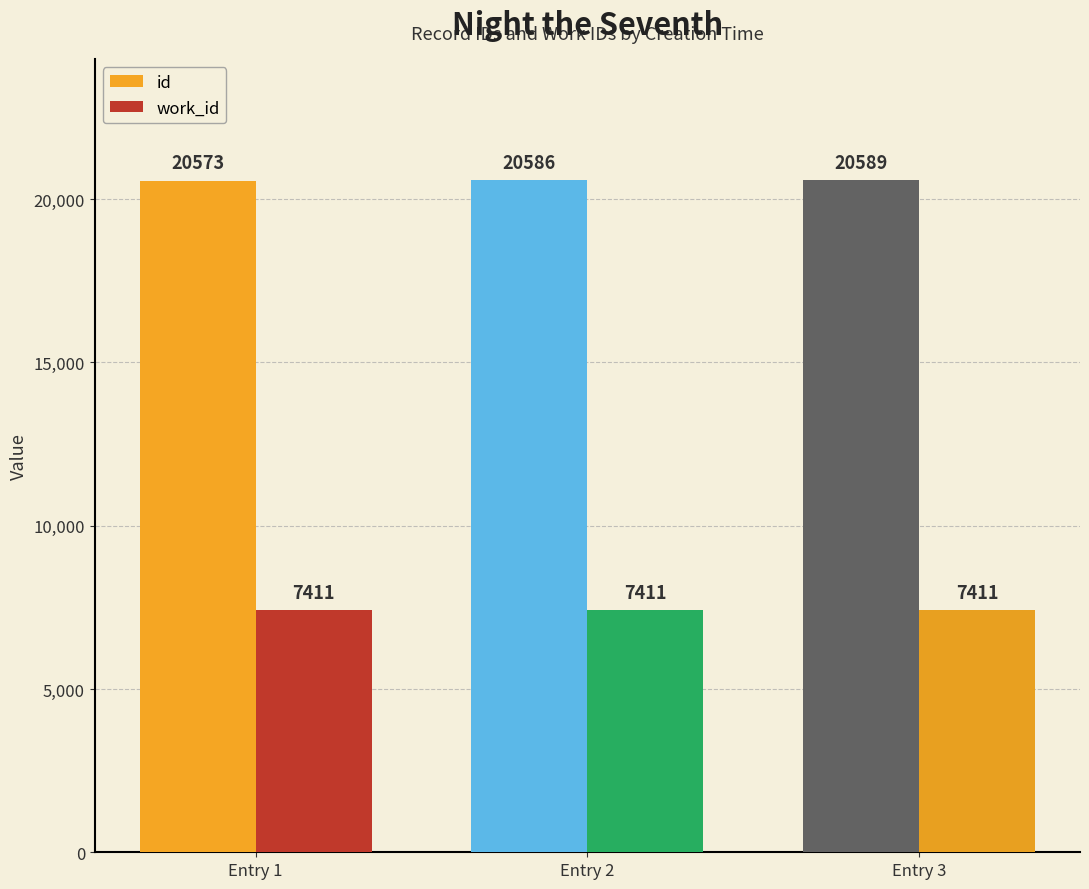

What is the sum of the work_id values at Entry 1 and Entry 3?

14822